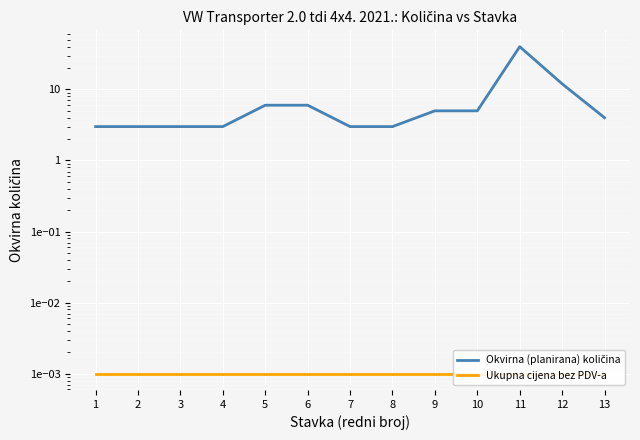

True or false: Okvirna (planirana) količina and Ukupna cijena bez PDV-a cross at least once.

False